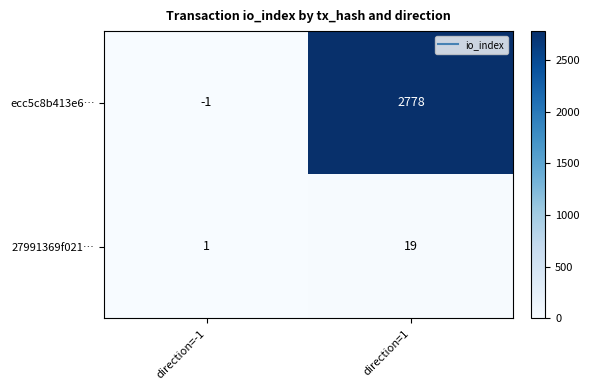

The ecc5c8b413e6… series shows 2778 at direction=1. True or false?

True